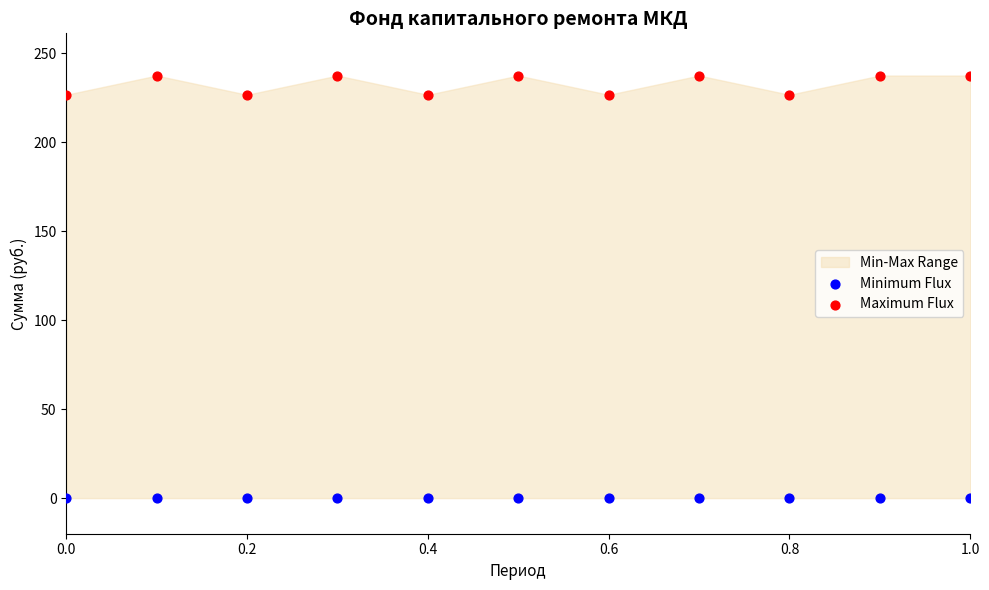

Which series contains the highest Y value?

Maximum Flux